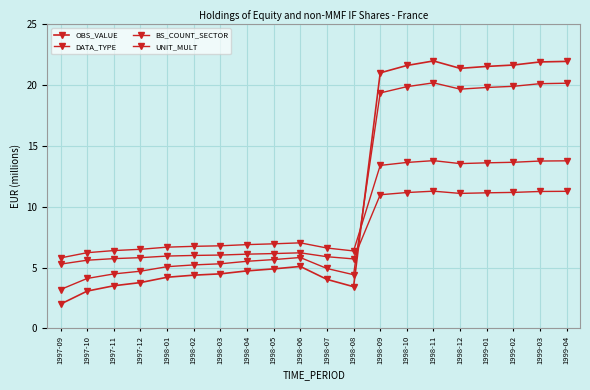

How many lines are shown in the chart?

4